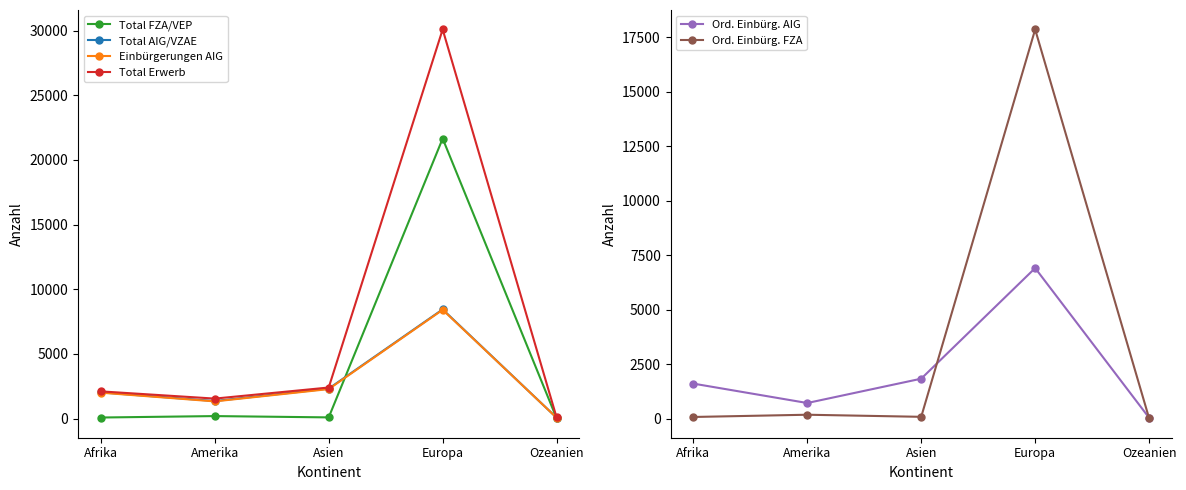

At Ozeanien, list the series in order from largest to smallest.

Total Erwerb, Total AIG/VZAE, Einbürgerungen AIG, Ord. Einbürg. AIG, Total FZA/VEP, Ord. Einbürg. FZA